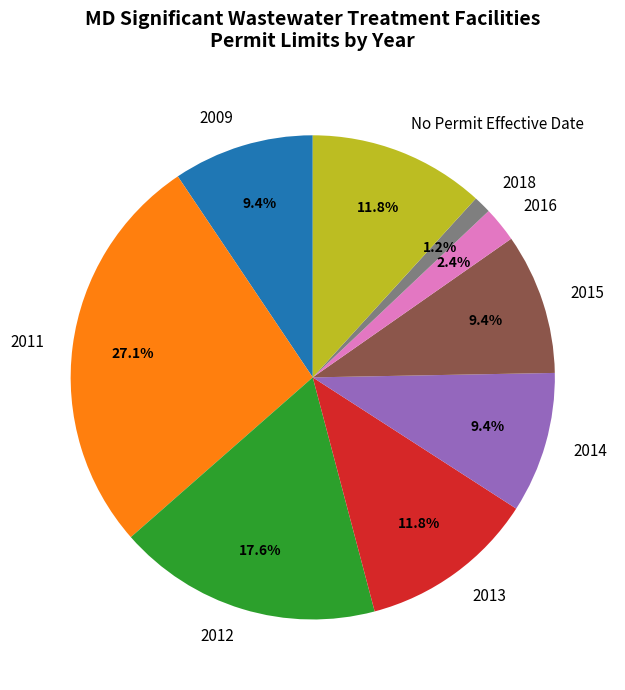

What is the largest slice in the pie chart?

2011